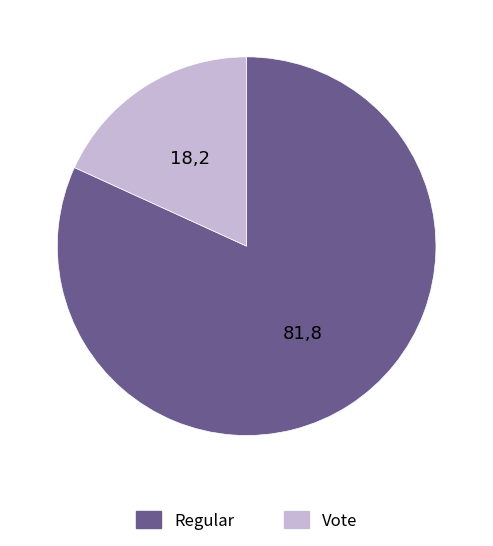

Approximately how many times larger is the value at Regular compared to Vote?

4.5